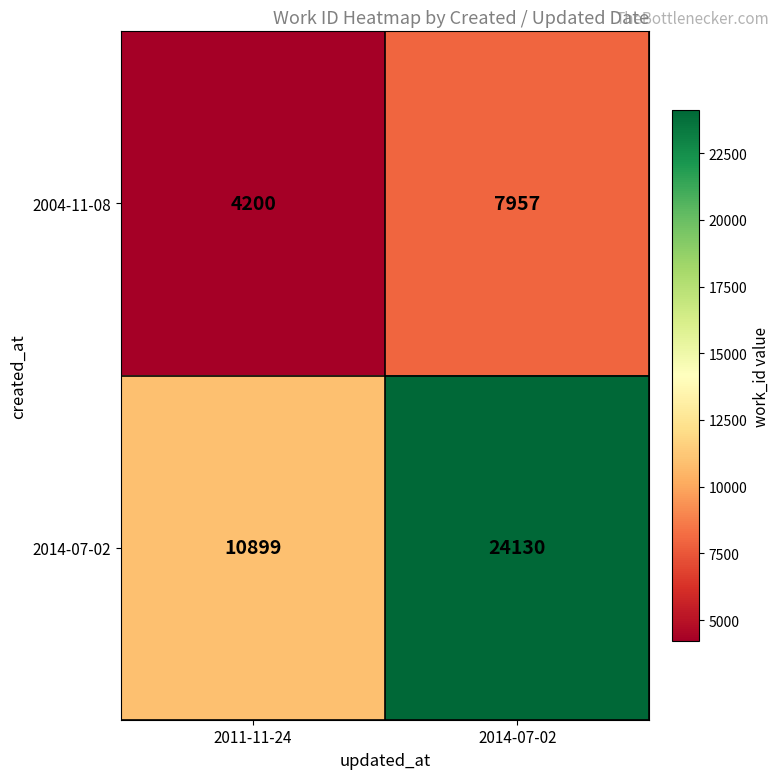

Reading left to right, what are all the values shown in this chart?

2004-11-08: 4200	7957
2014-07-02: 10899	24130